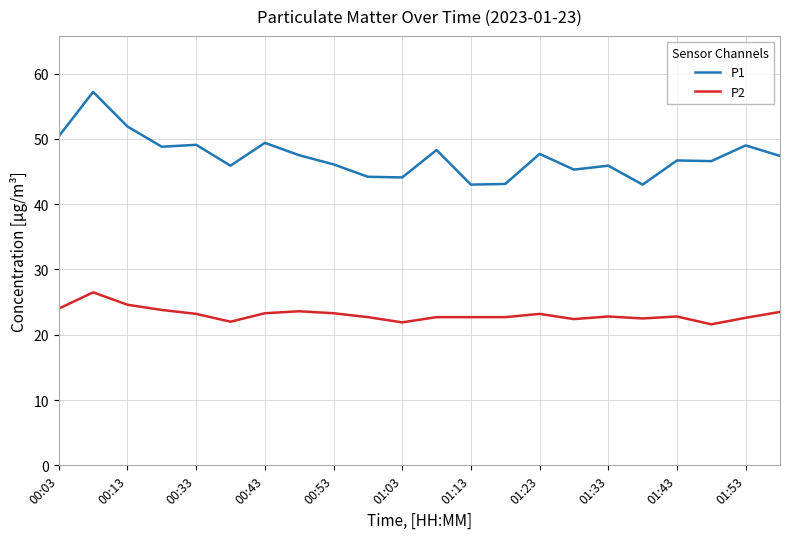

Which series has the widest spread of values?

P1